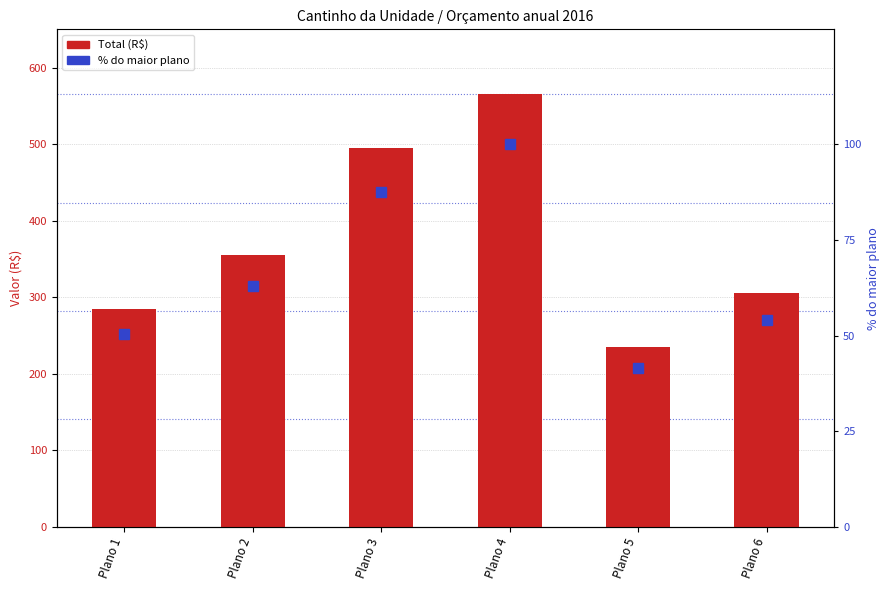

Which label corresponds to the smallest value in the chart?

Plano 5